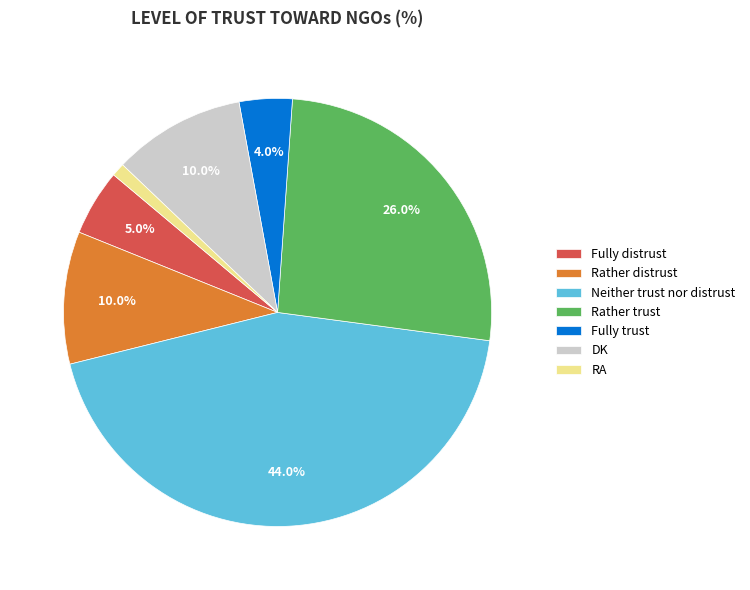

To the nearest percent, what is the difference between the largest and smallest slice percentages?

43%